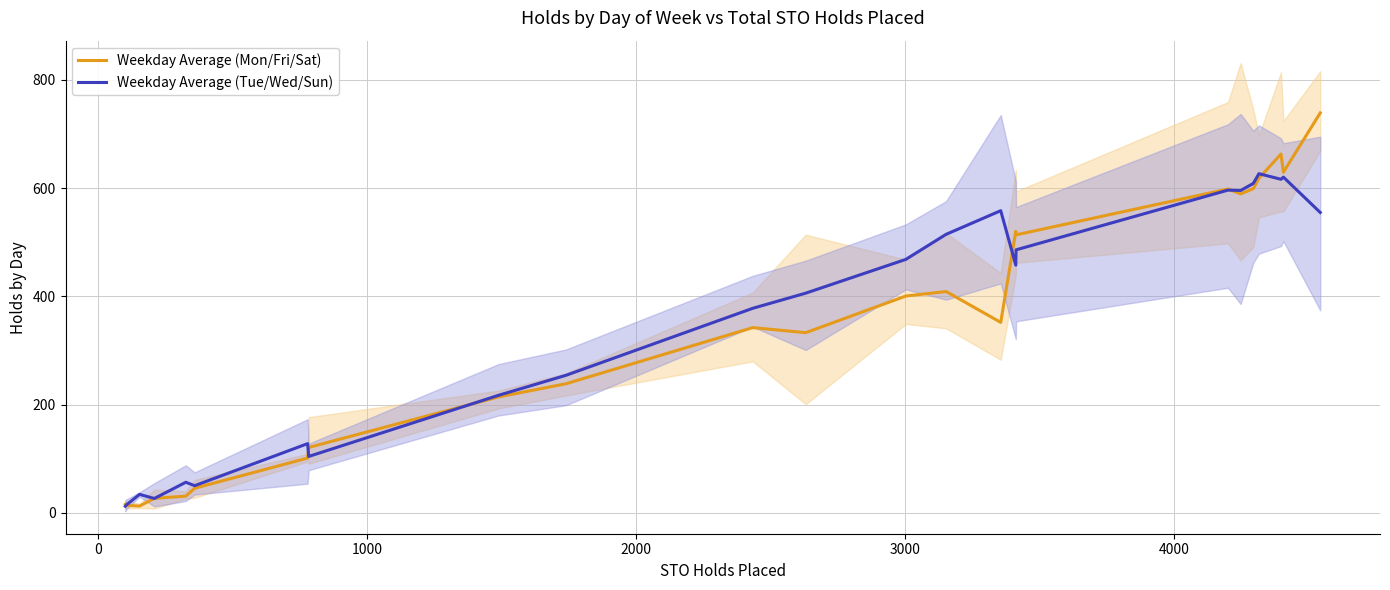

What is the highest value of the Weekday Average (Mon/Fri/Sat) series?

739.0